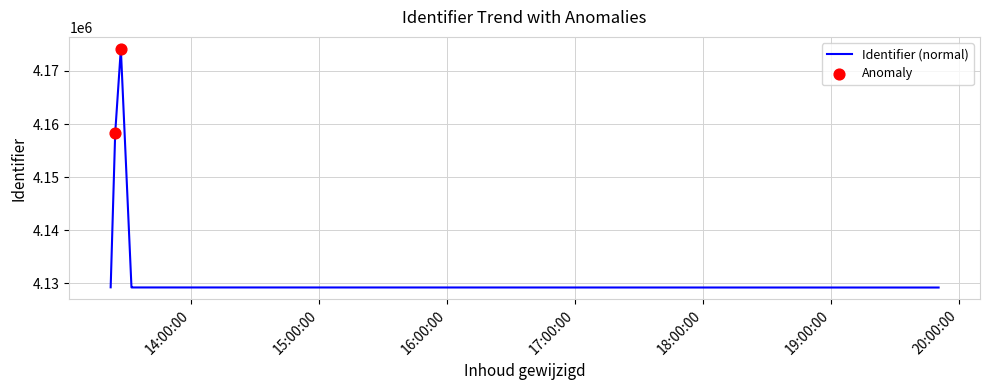

What is the average value?

4141576